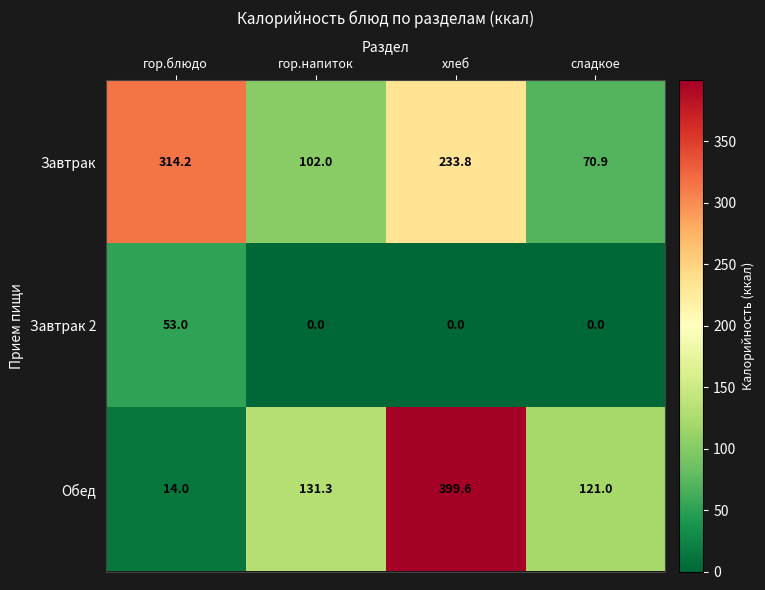

What is the sum of all Обед values?

665.9